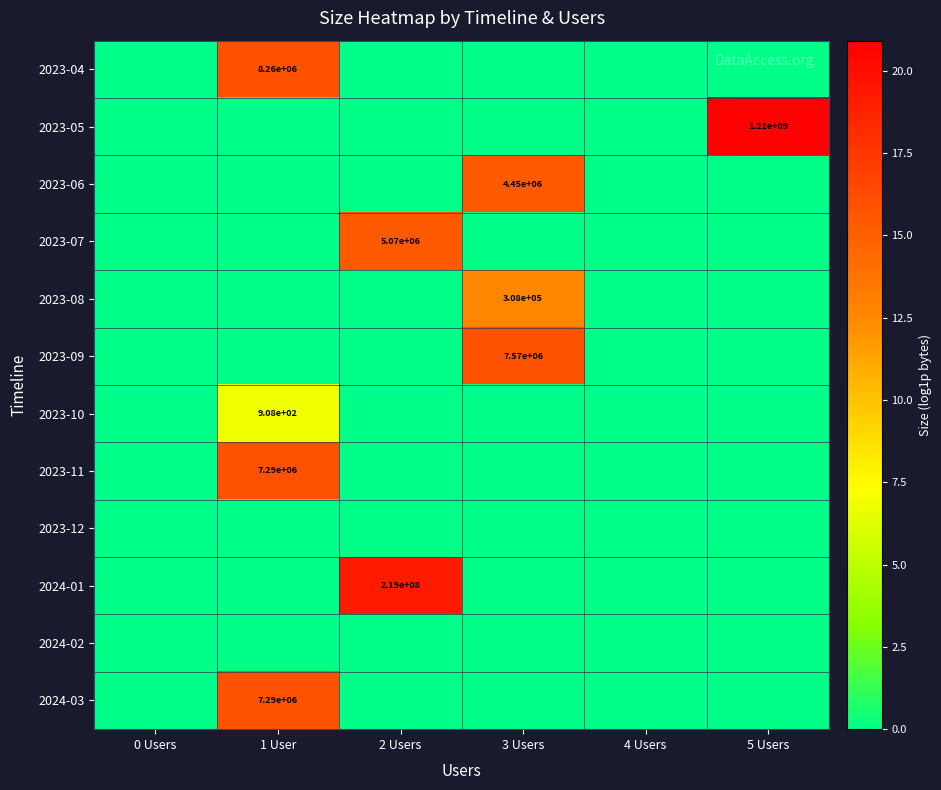

Is the value of 2024-03 at 1 User greater than the value of 2023-07 at 2 Users?

Yes